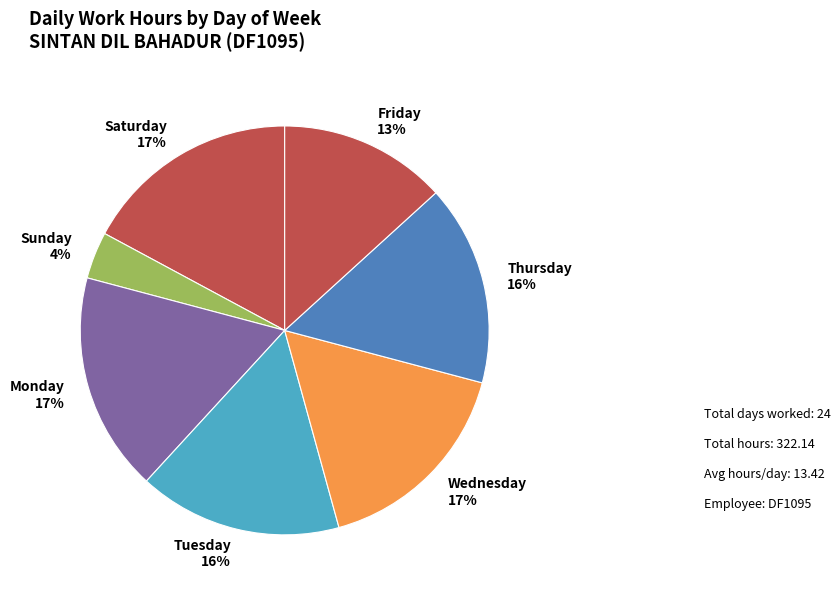

How many segments does this pie chart have?

7